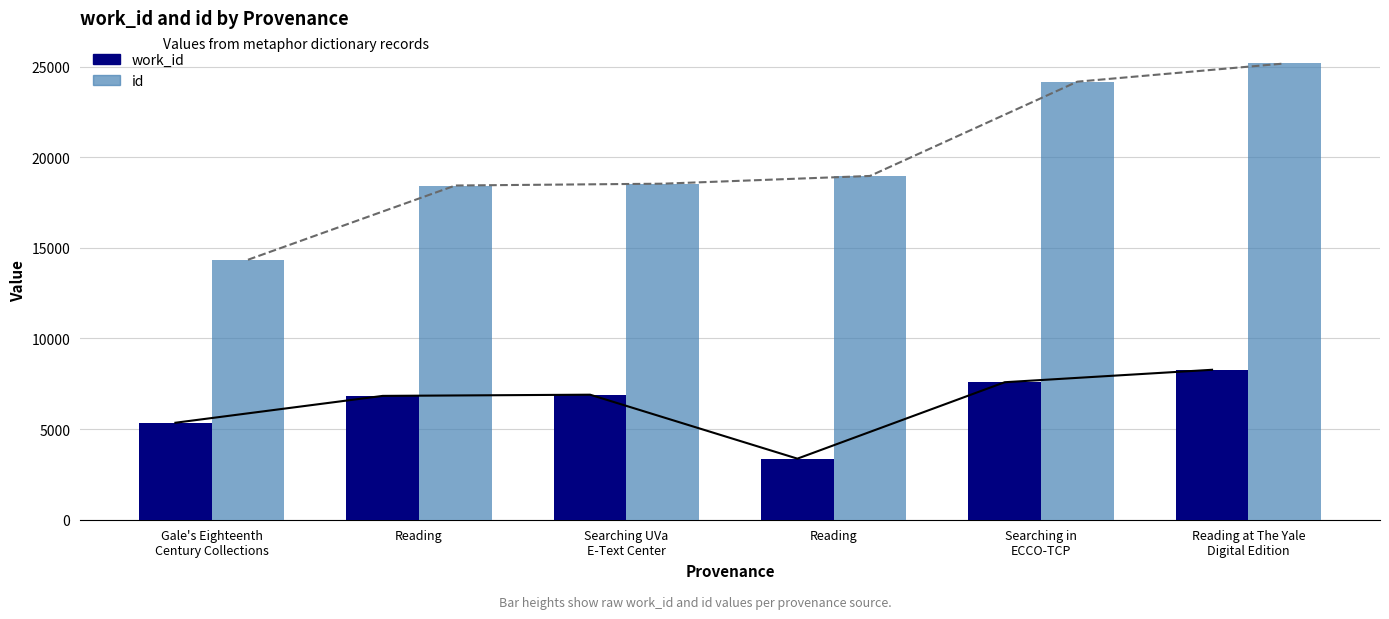

What are all the series names shown in the legend?

work_id, id